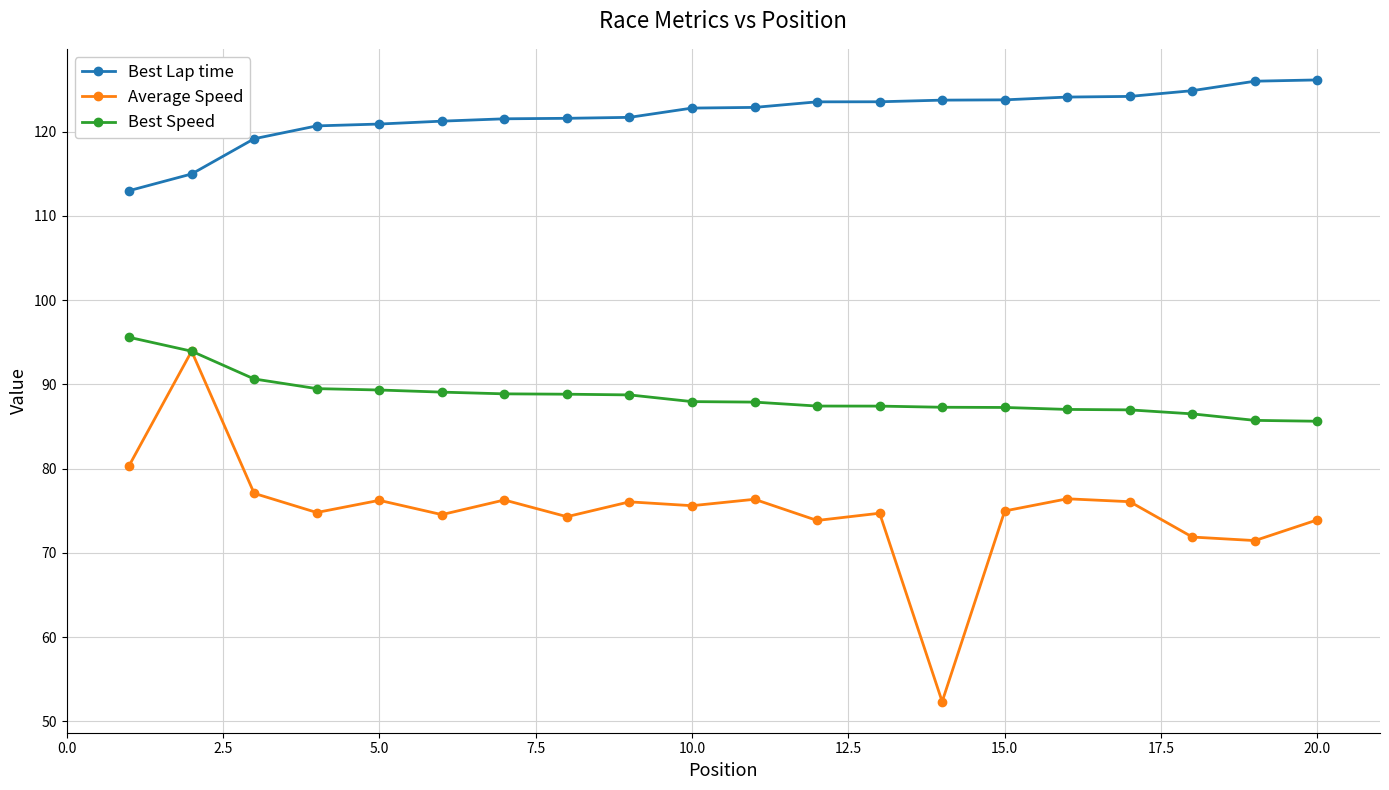

What is the maximum value shown in the chart?

126.1